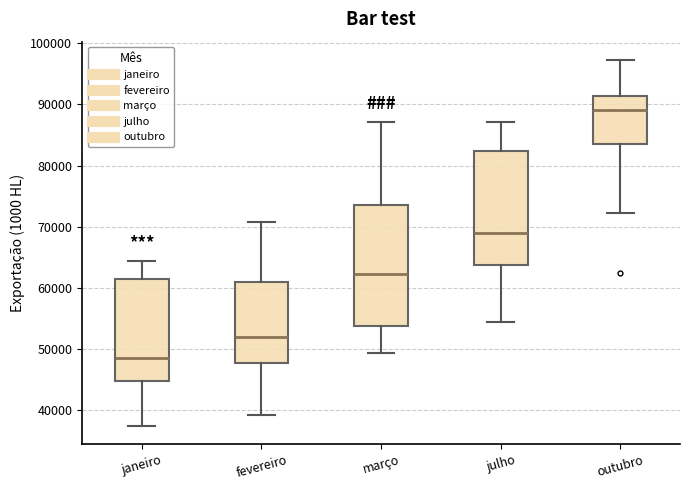

Reading left to right, transcribe this box plot: for each box, give where its median line is, the range the box spans, and where its two whiskers end, as read against the y-axis. The values are not printed on the chart, so give them approximately, as read against the axis.

janeiro: median 49000, box 45000 to 61000, whiskers 37000 to 64000
fevereiro: median 52000, box 48000 to 61000, whiskers 39000 to 71000
março: median 62000, box 54000 to 74000, whiskers 49000 to 87000
julho: median 69000, box 64000 to 82000, whiskers 54000 to 87000
outubro: median 89000, box 84000 to 91000, whiskers 72000 to 97000